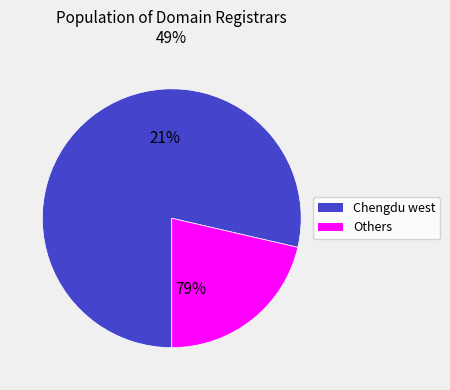

Is it true that Key-Systems, LLC is 14% of the pie?

False